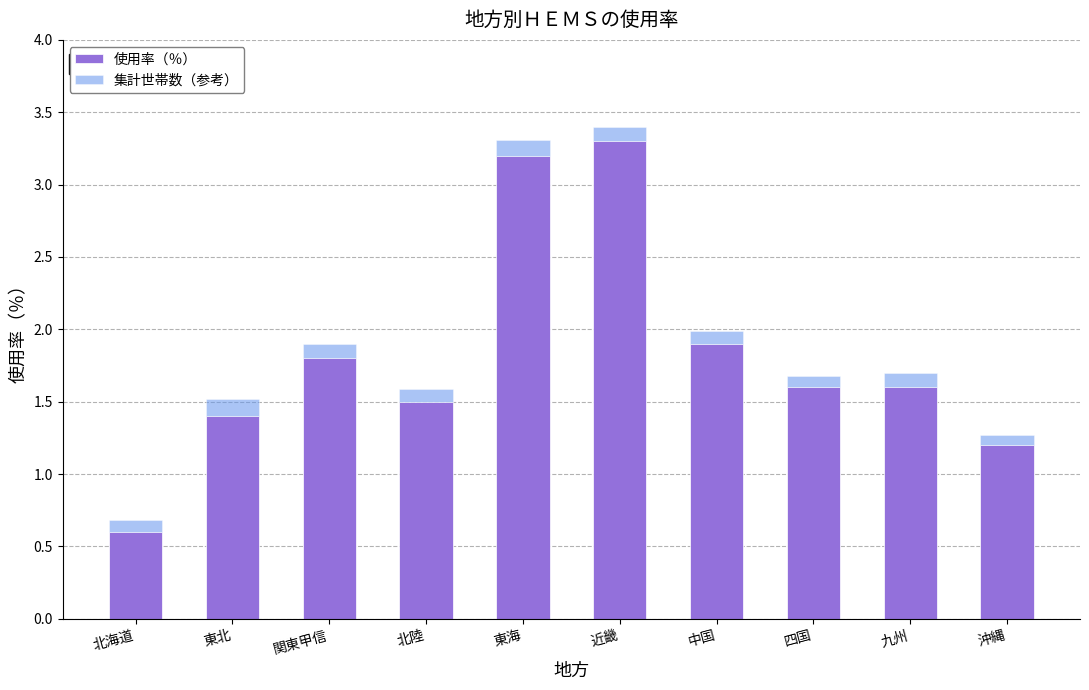

What are all the series names shown in the legend?

使用率（％）, 集計世帯数（参考）